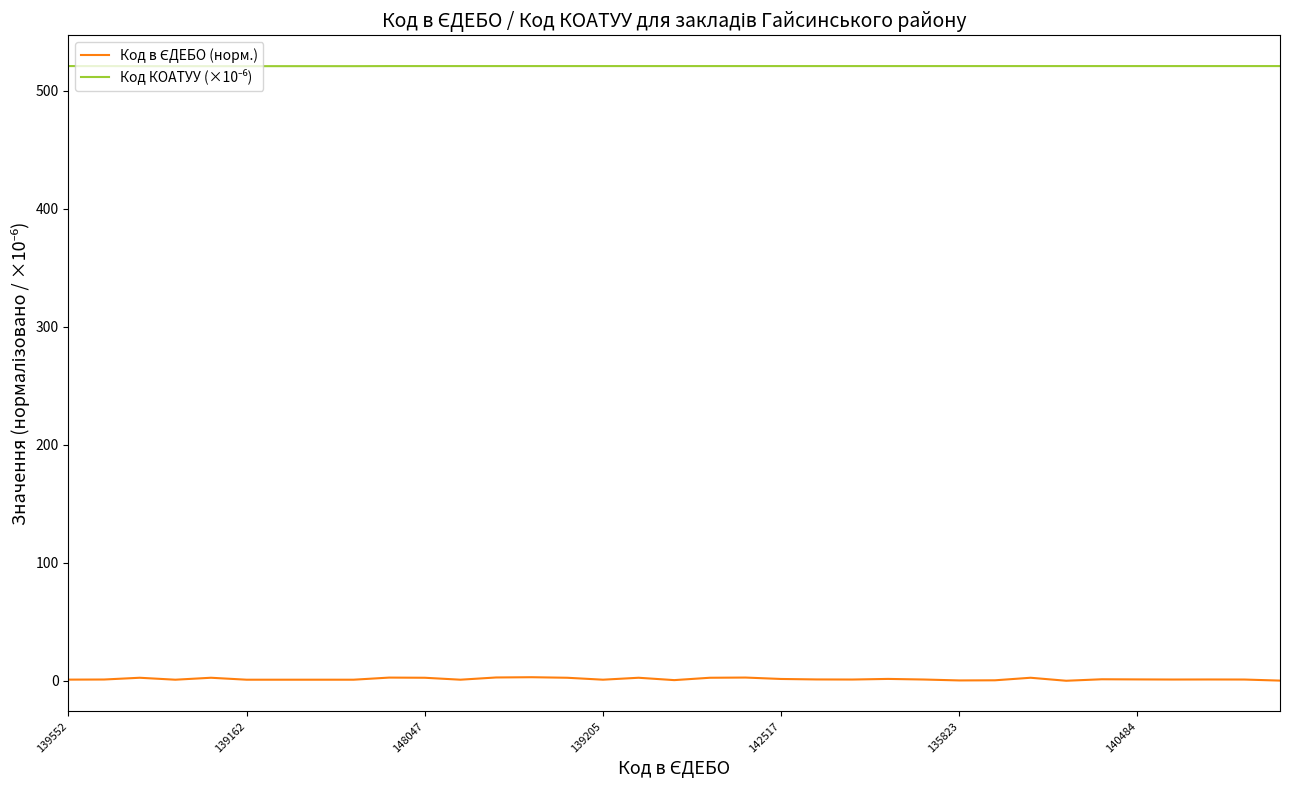

Rank the series by their maximum value, from lowest to highest.

Код в ЄДЕБО (норм.), Код КОАТУУ (×10⁻⁶)